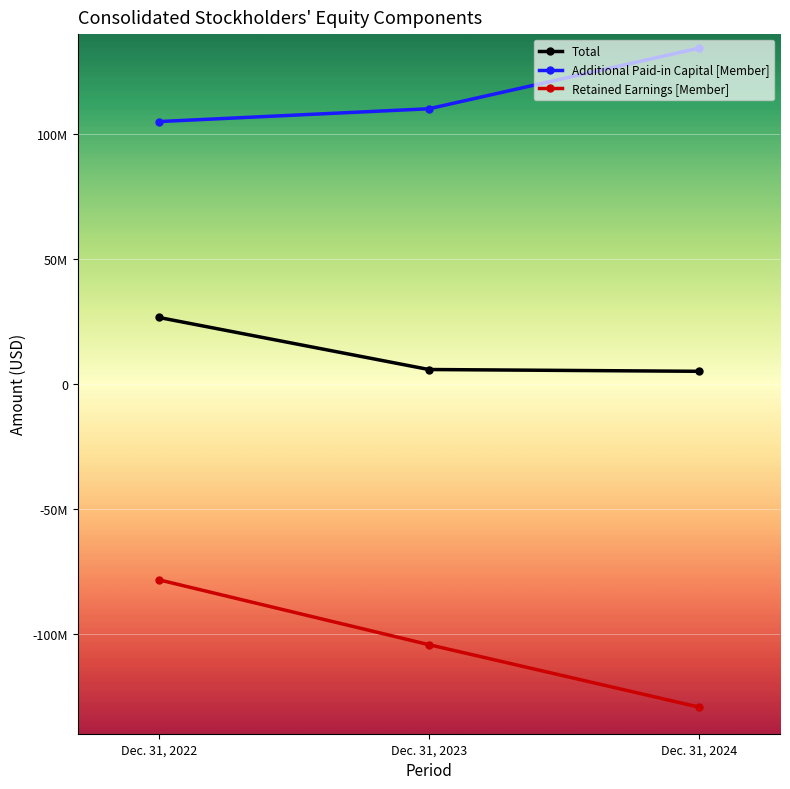

What are all the series names shown in the legend?

Total, Additional Paid-in Capital [Member], Retained Earnings [Member]